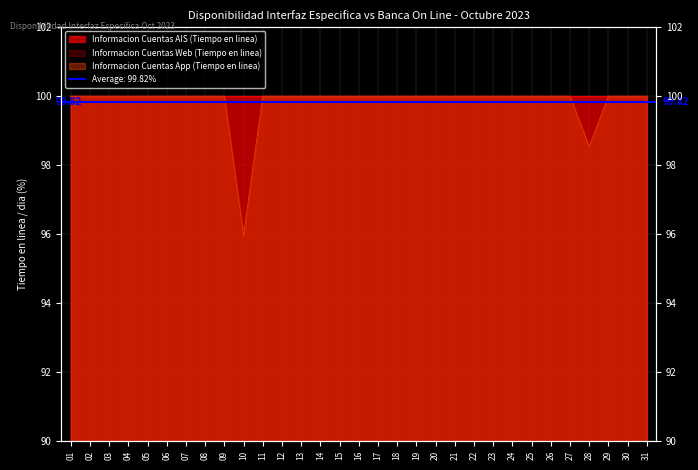

What is the lowest value of the Informacion Cuentas Web (Tiempo en linea) series?

96.0